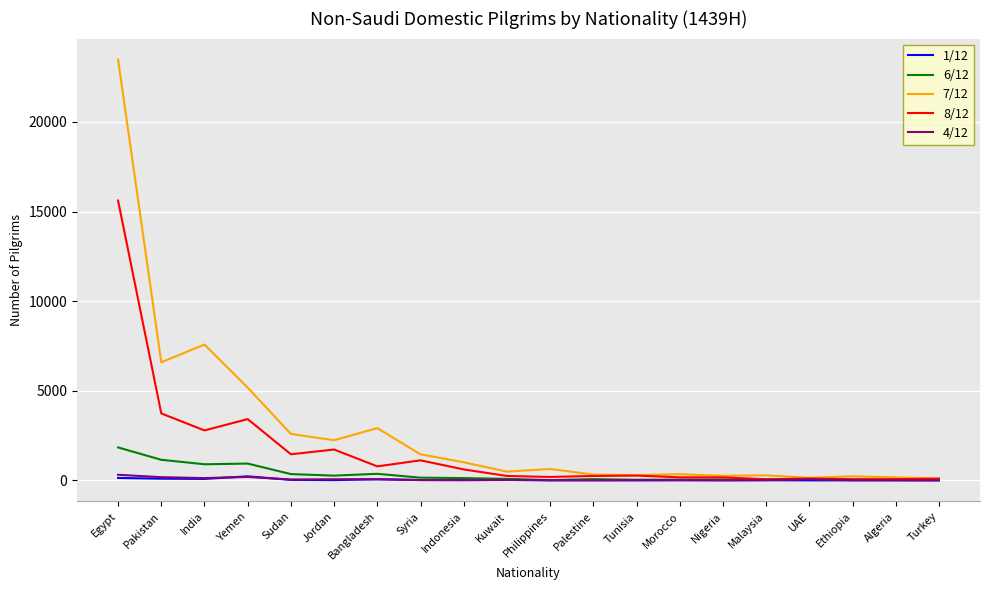

Which series has the largest total across all categories?

7/12